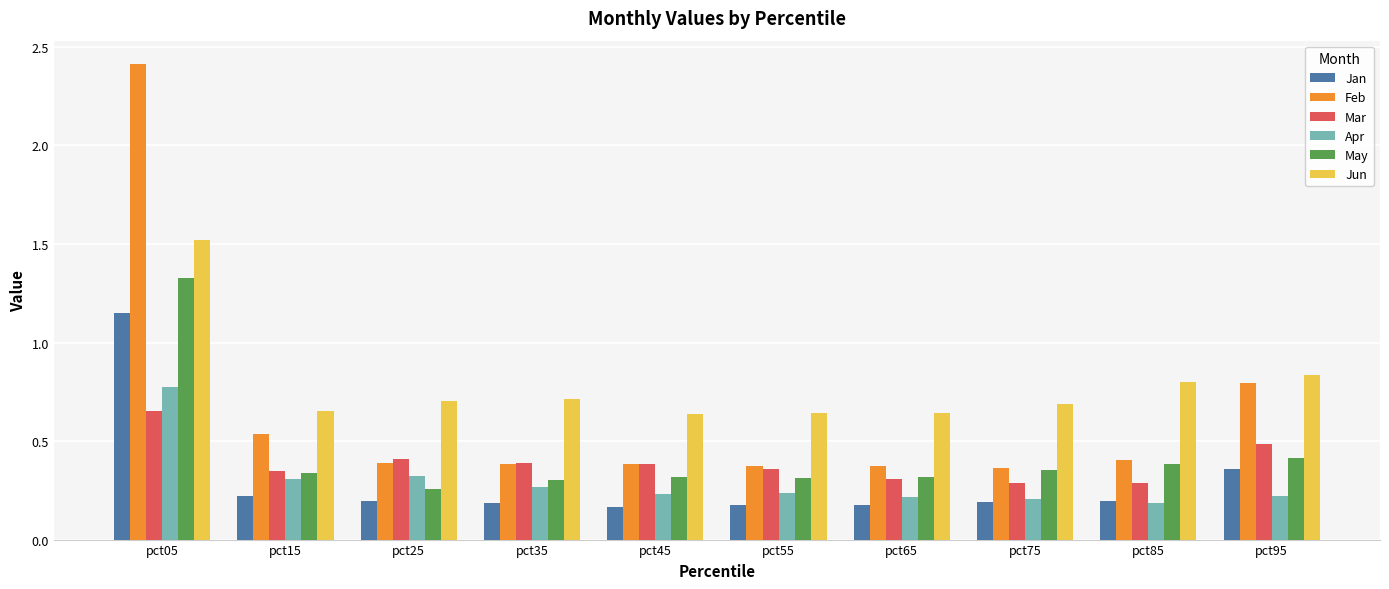

Which label corresponds to the largest value in the chart?

pct05